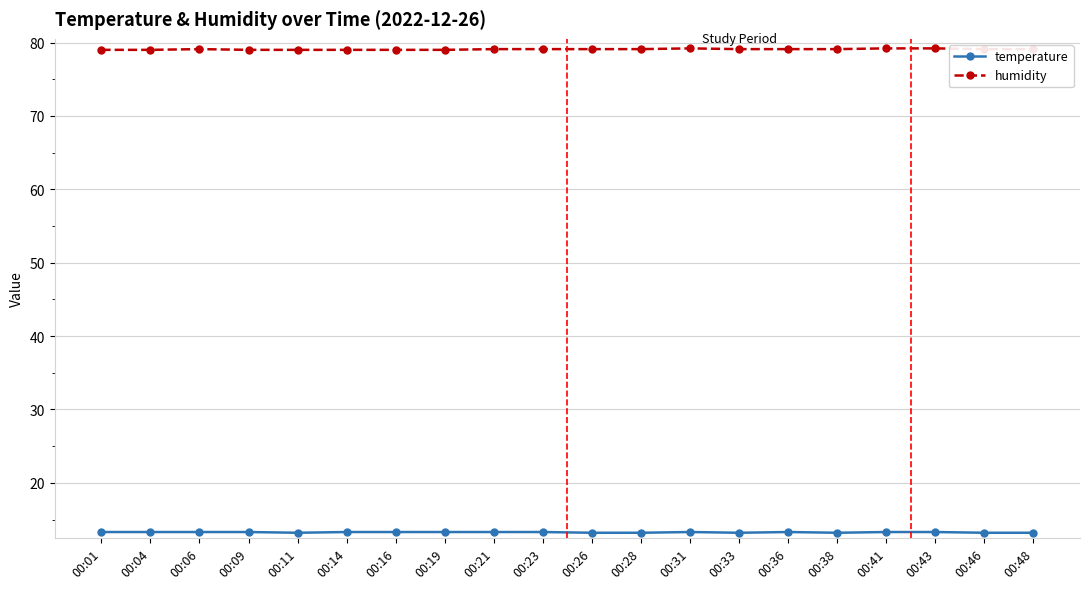

What is the spread (max minus min) of values at 00:21?

65.8